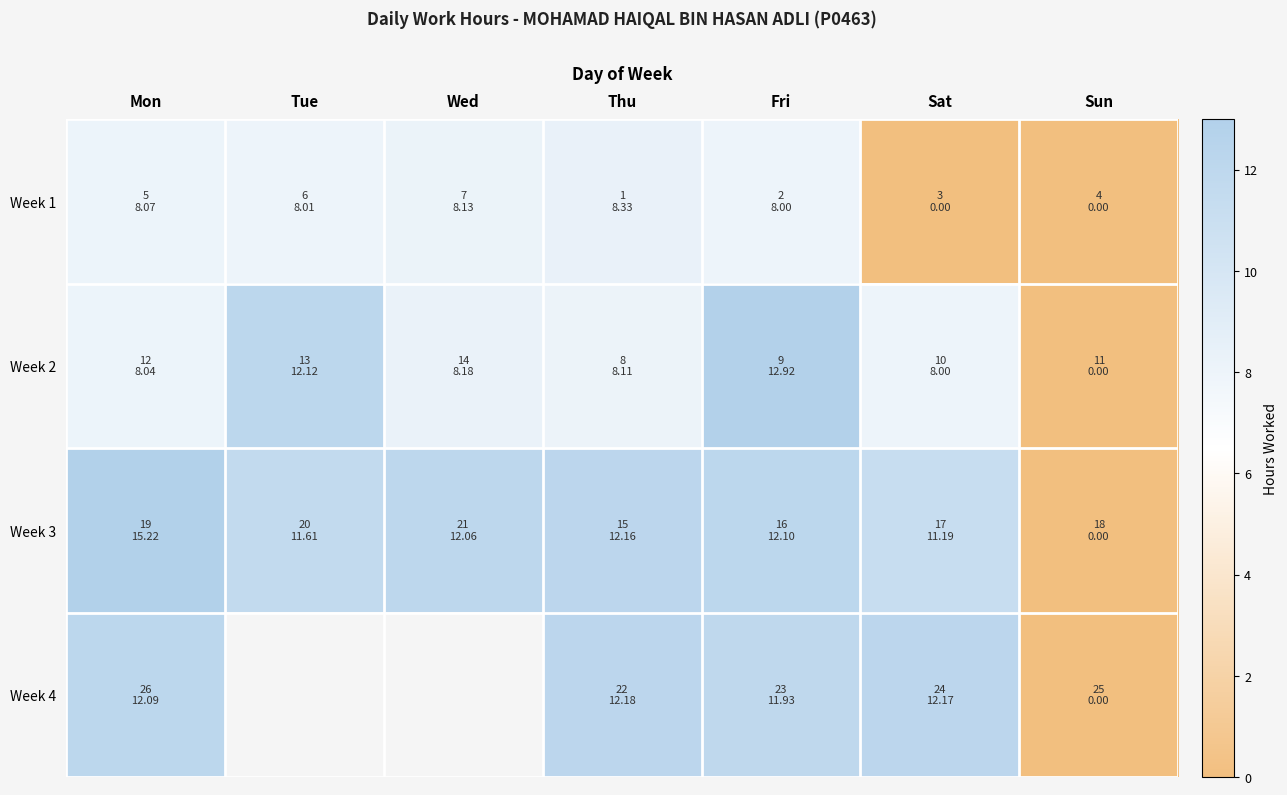

What is the greatest value displayed?

15.2